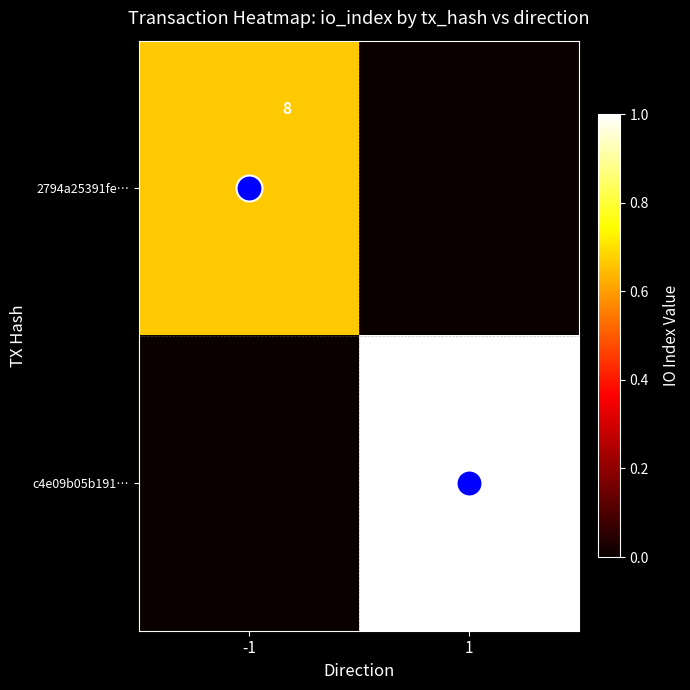

How many values in 2794a25391fe… are above zero?

1